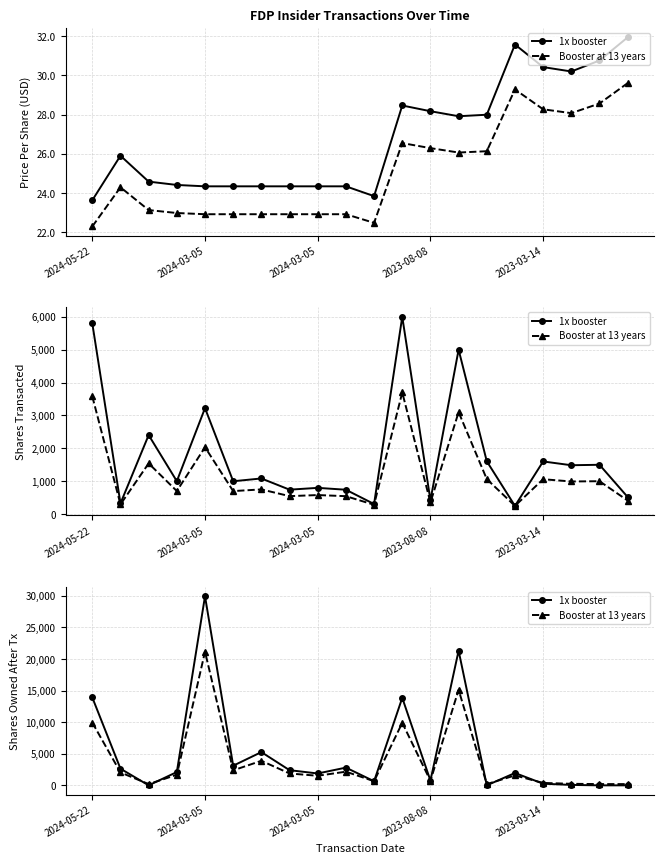

At which category is the sum across all series the highest?

2024-03-05